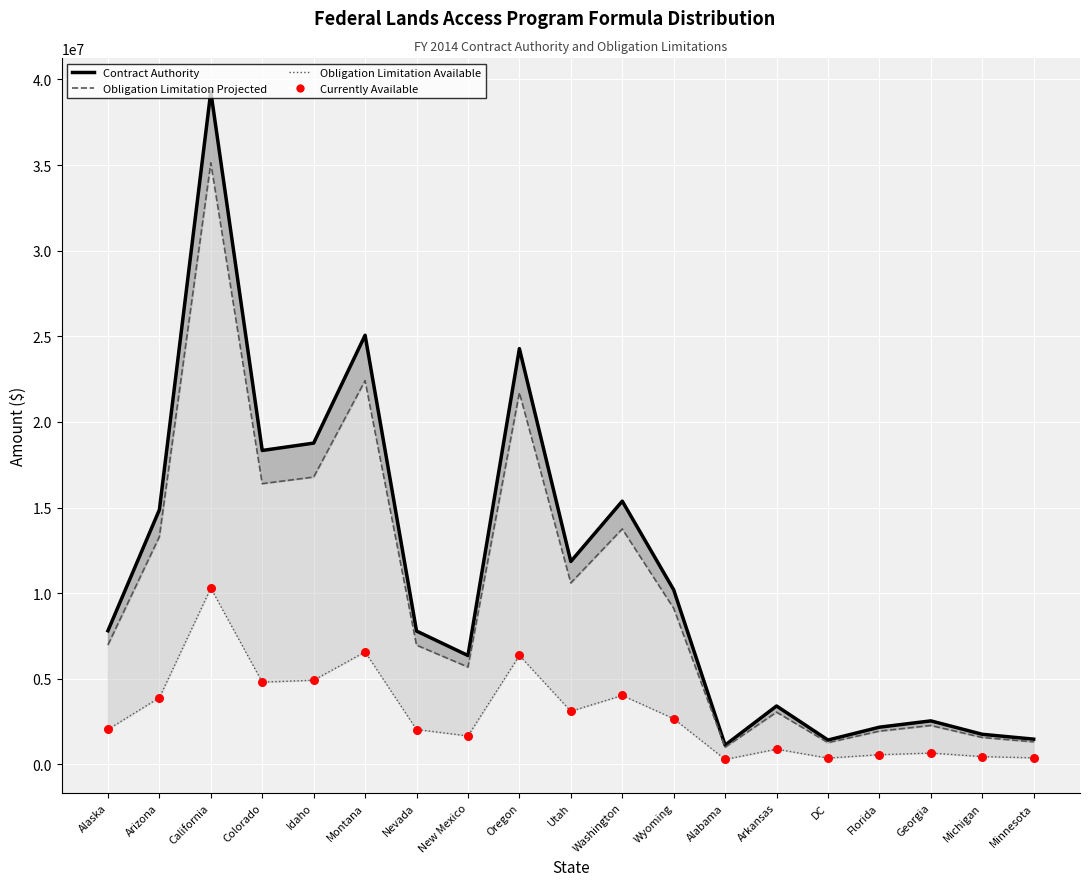

What are all the series names shown in the legend?

Contract Authority, Obligation Limitation Projected, Obligation Limitation Available, Currently Available